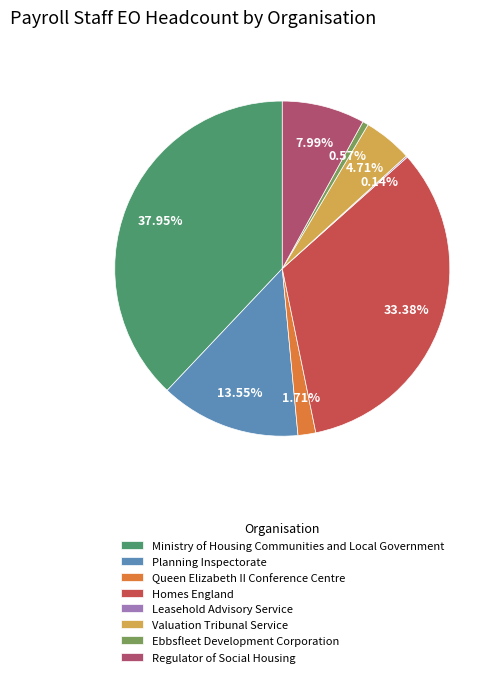

Does any single category account for the majority?

No